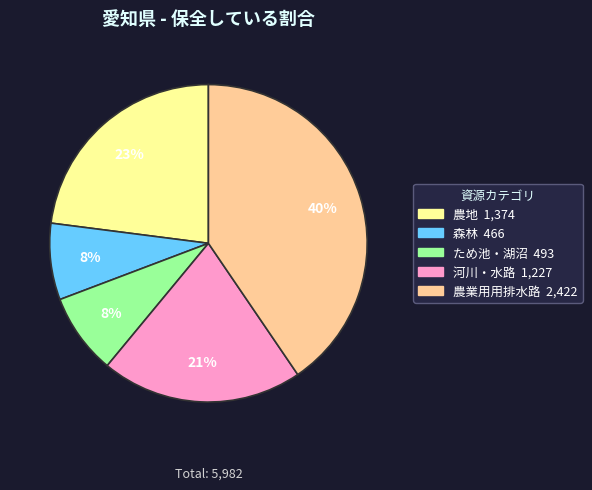

To the nearest percent, what is the combined percentage of 河川・水路 and 農業用用排水路?

61%